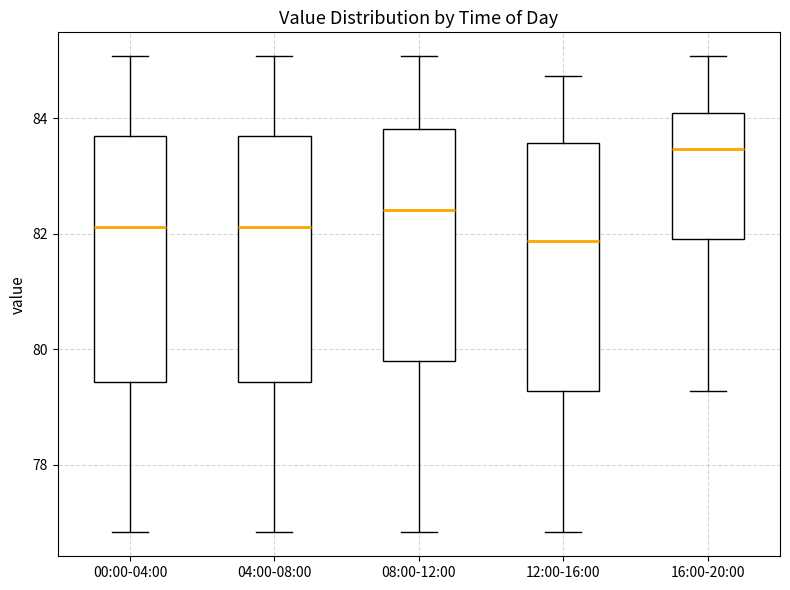

Reading left to right, transcribe this box plot: for each box, give where its median line is, the range the box spans, and where its two whiskers end, as read against the y-axis. The values are not printed on the chart, so give them approximately, as read against the axis.

00:00-04:00: median 82.2, box 79.4 to 83.6, whiskers 76.8 to 85.0
04:00-08:00: median 82.2, box 79.4 to 83.6, whiskers 76.8 to 85.0
08:00-12:00: median 82.4, box 79.8 to 83.8, whiskers 76.8 to 85.0
12:00-16:00: median 81.8, box 79.2 to 83.6, whiskers 76.8 to 84.8
16:00-20:00: median 83.4, box 82.0 to 84.0, whiskers 79.2 to 85.0